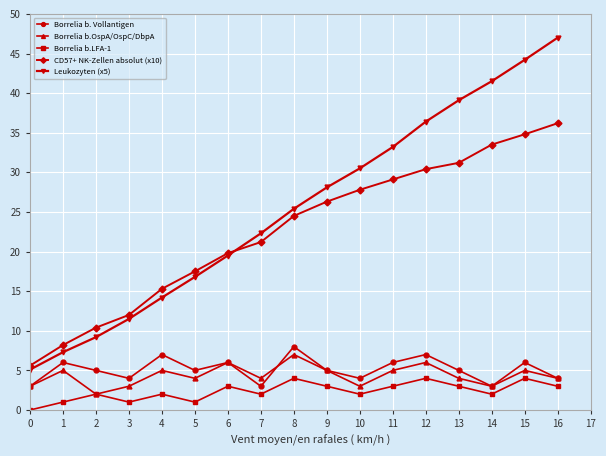

True or false: Borrelia b.LFA-1 and Borrelia b. Vollantigen intersect in this chart.

False